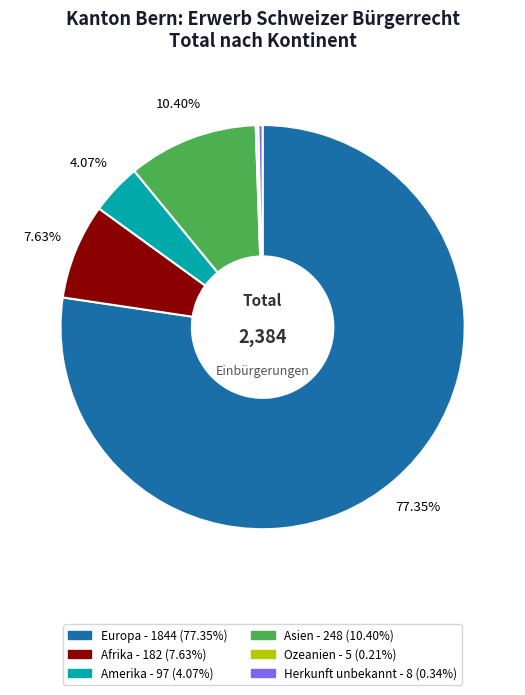

Which category accounts for the majority?

Europa